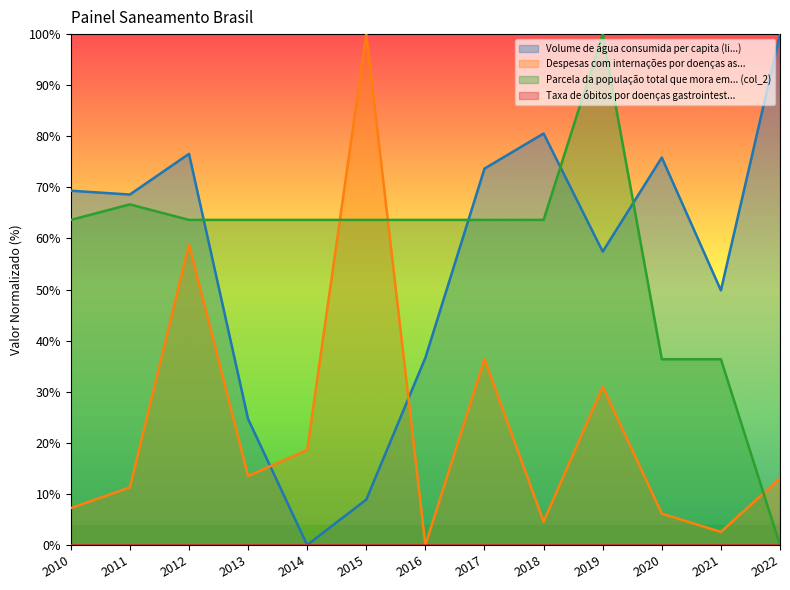

How many positive values does the Volume de água consumida per capita (li...) series have?

12